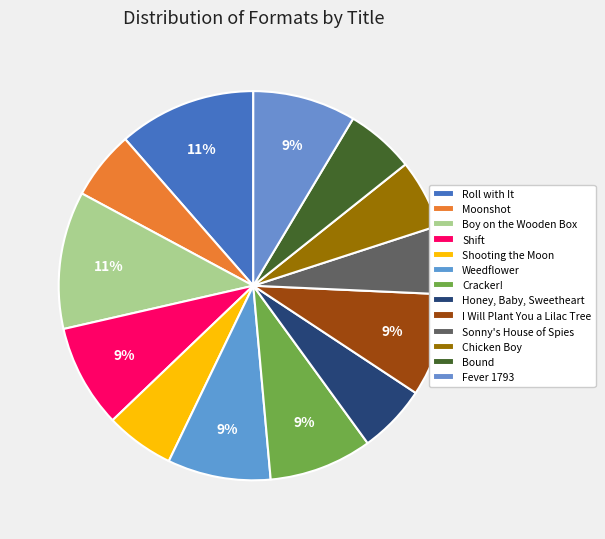

Rank the categories by value from highest to lowest.

Roll with It, Boy on the Wooden Box, Shift, Weedflower, Cracker!, I Will Plant You a Lilac Tree, Fever 1793, Moonshot, Shooting the Moon, Honey, Baby, Sweetheart, Sonny's House of Spies, Chicken Boy, Bound